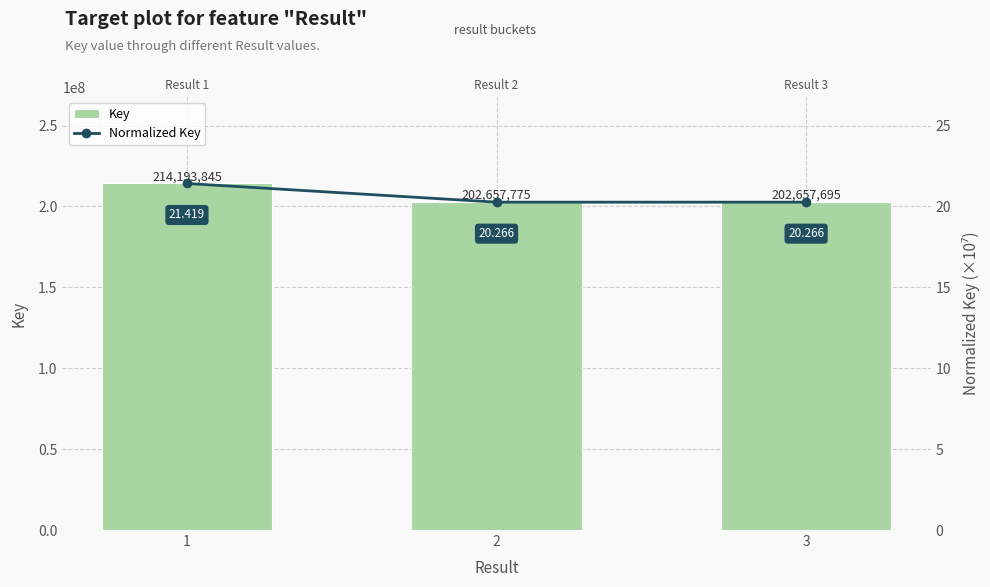

How many data points in Key are above 202657775?

1